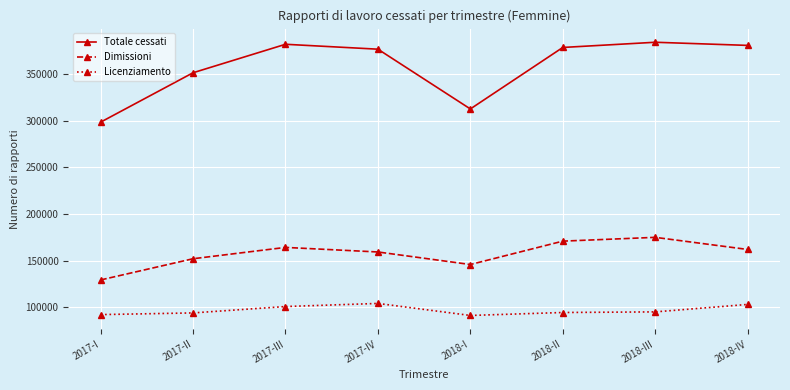

What is the sum of all Licenziamento values?

774294